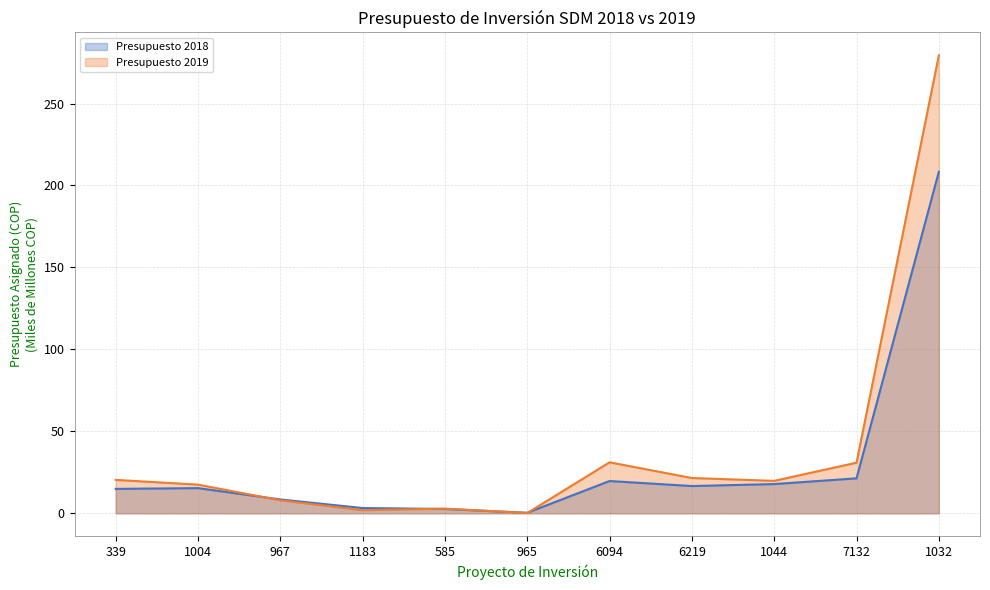

What is the sum of the Presupuesto 2018 values at 1032 and 965?

208.7